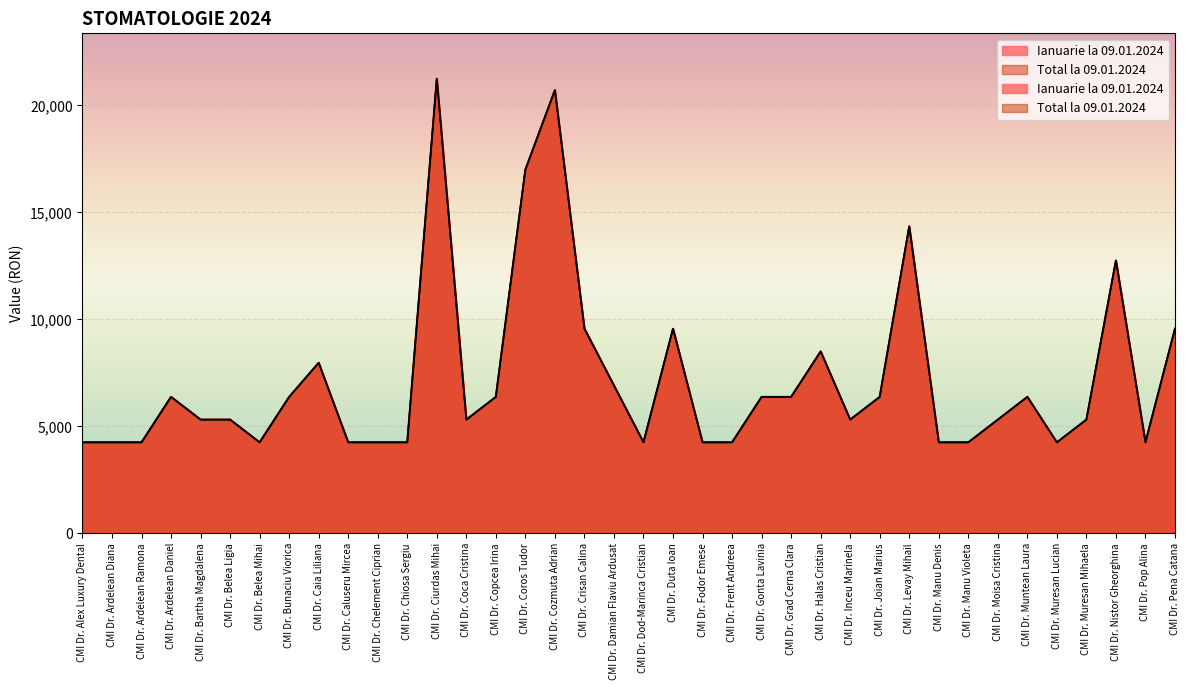

What is the sum of the Total la 09.01.2024 values at CMI Dr. Chiosa Sergiu and CMI Dr. Muresan Lucian?

8498